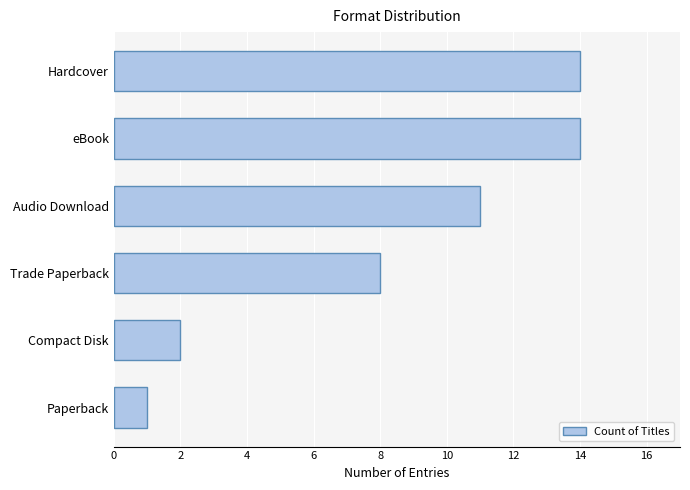

At which label is the value closest to 7?

Trade Paperback